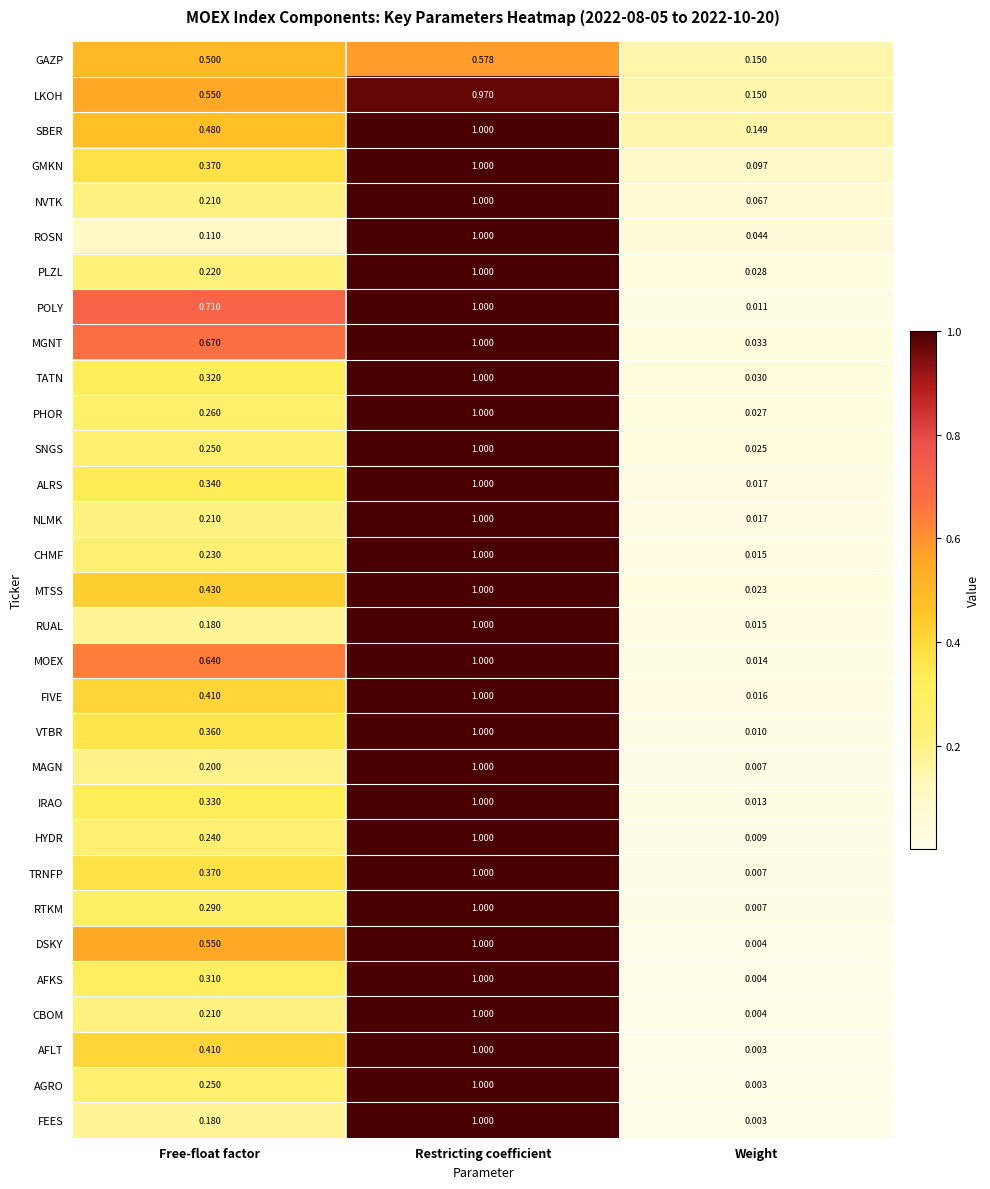

At which category is the sum across all series the highest?

Restricting coefficient